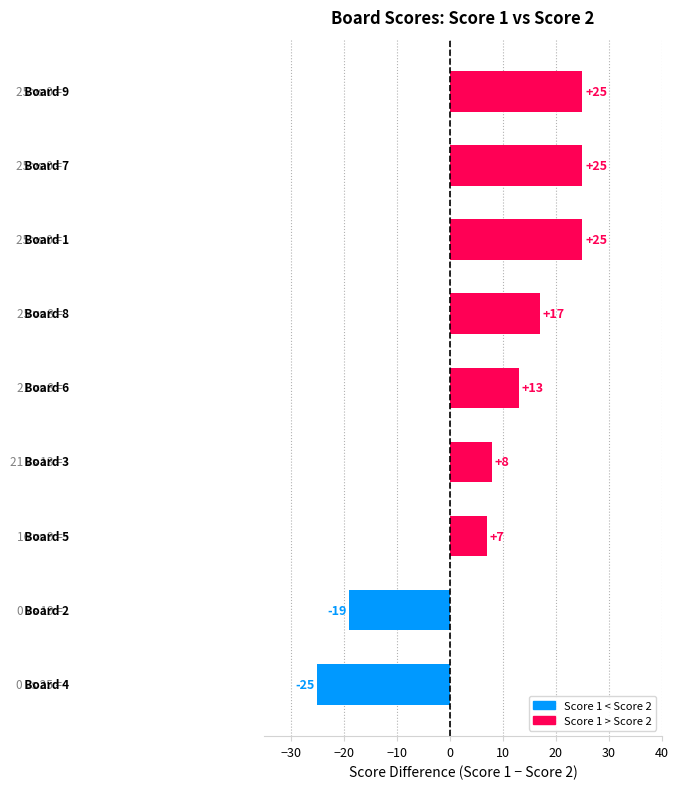

Reading bottom to top, list all the values displayed in this chart.

-25	-19	7	8	13	17	25	25	25